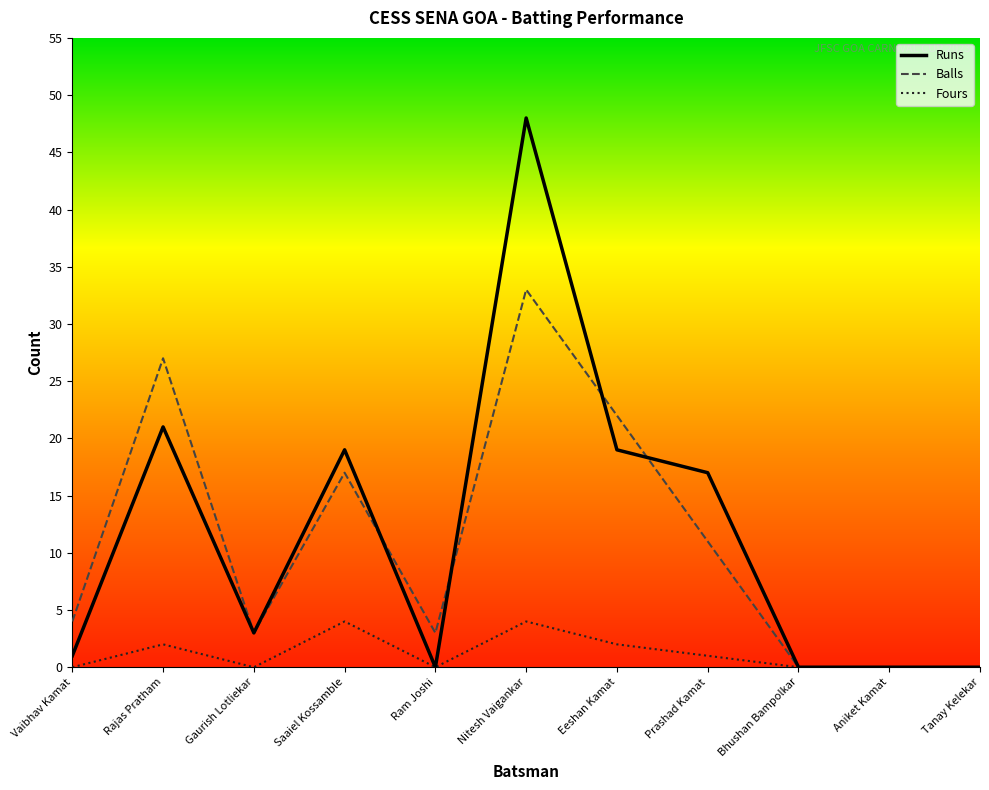

What position from the left is Aniket Kamat?

10